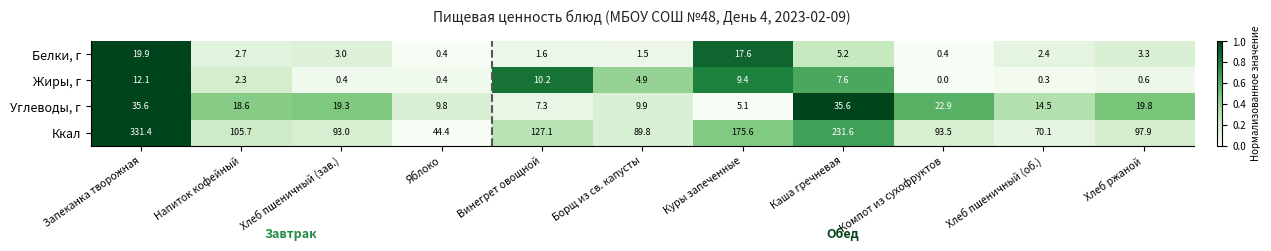

Which category has the lowest value in the Жиры, г series?

Компот из сухофруктов